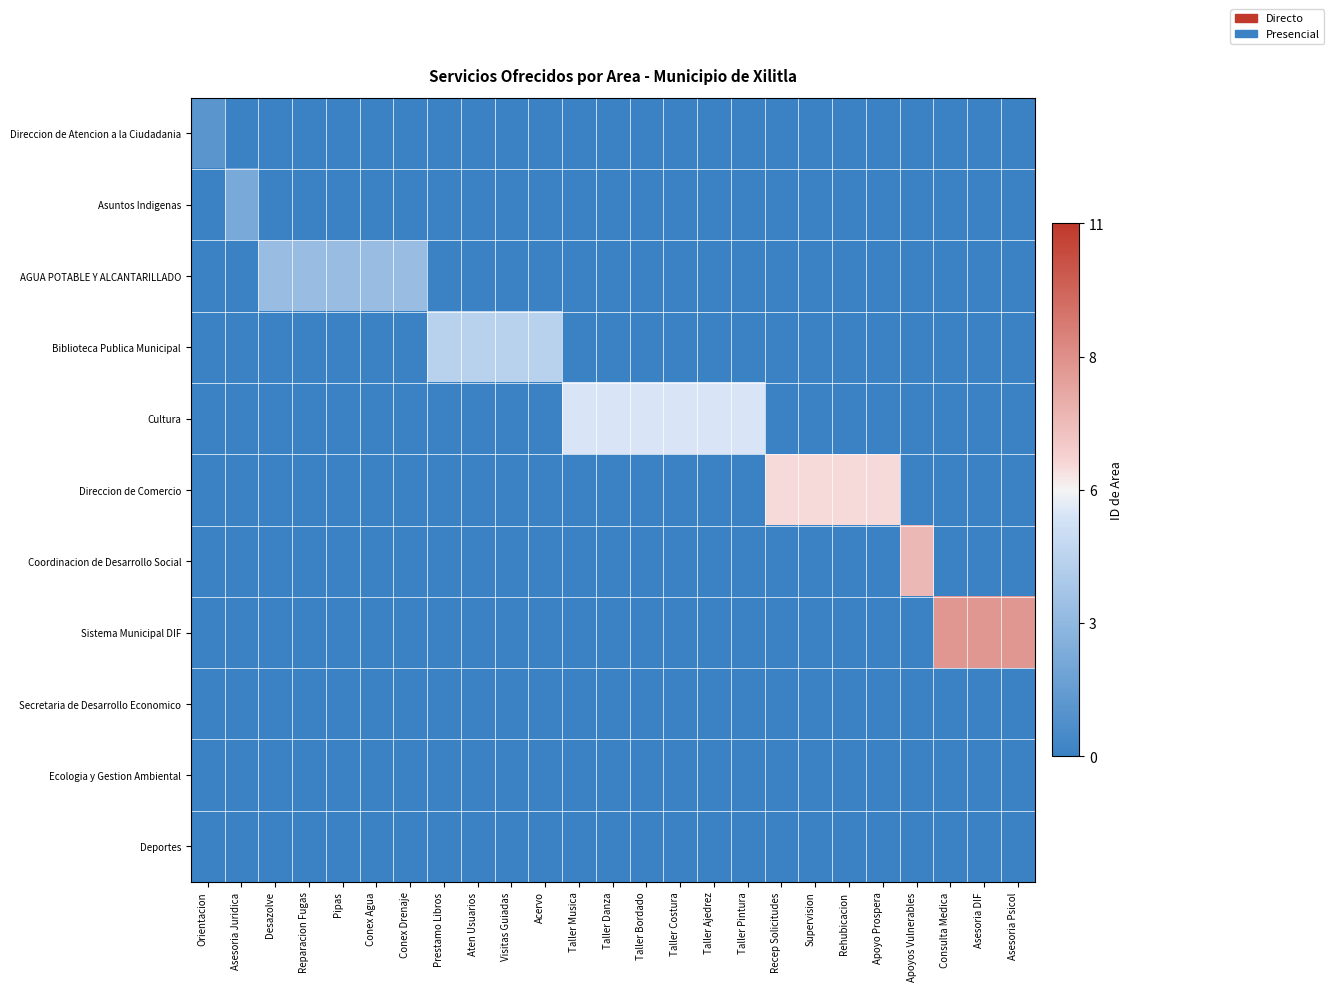

Which series has the widest spread of values?

Sistema Municipal DIF